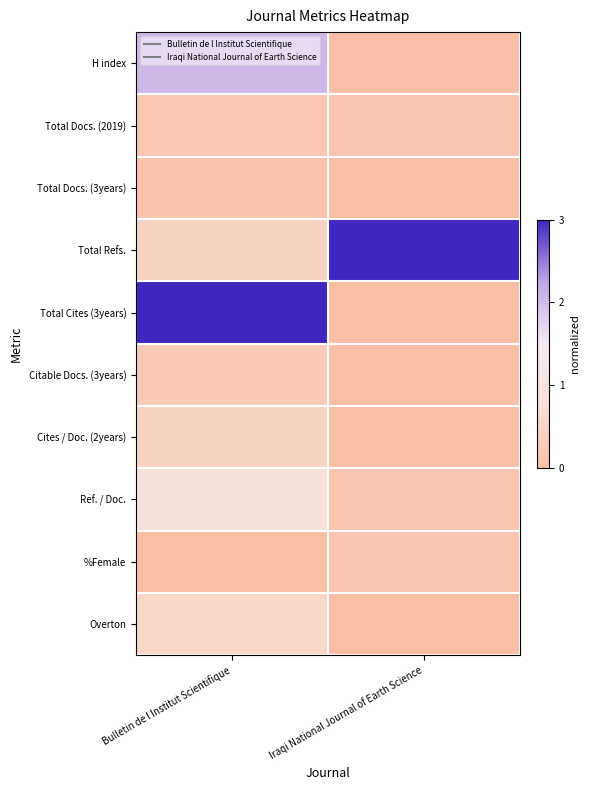

Reading right to left, what are all the values shown in this chart?

H index: Iraqi National Journal of Earth Science=0.0	Bulletin de l Institut Scientifique=2.0
Total Docs. (2019): Iraqi National Journal of Earth Science=0.1	Bulletin de l Institut Scientifique=0.2
Total Docs. (3years): Iraqi National Journal of Earth Science=0.0	Bulletin de l Institut Scientifique=0.1
Total Refs.: Iraqi National Journal of Earth Science=3.0	Bulletin de l Institut Scientifique=0.5
Total Cites (3years): Iraqi National Journal of Earth Science=0.0	Bulletin de l Institut Scientifique=3.0
Citable Docs. (3years): Iraqi National Journal of Earth Science=0.0	Bulletin de l Institut Scientifique=0.3
Cites / Doc. (2years): Iraqi National Journal of Earth Science=0.0	Bulletin de l Institut Scientifique=0.5
Ref. / Doc.: Iraqi National Journal of Earth Science=0.1	Bulletin de l Institut Scientifique=0.8
%Female: Iraqi National Journal of Earth Science=0.1	Bulletin de l Institut Scientifique=0.0
Overton: Iraqi National Journal of Earth Science=0.0	Bulletin de l Institut Scientifique=0.5